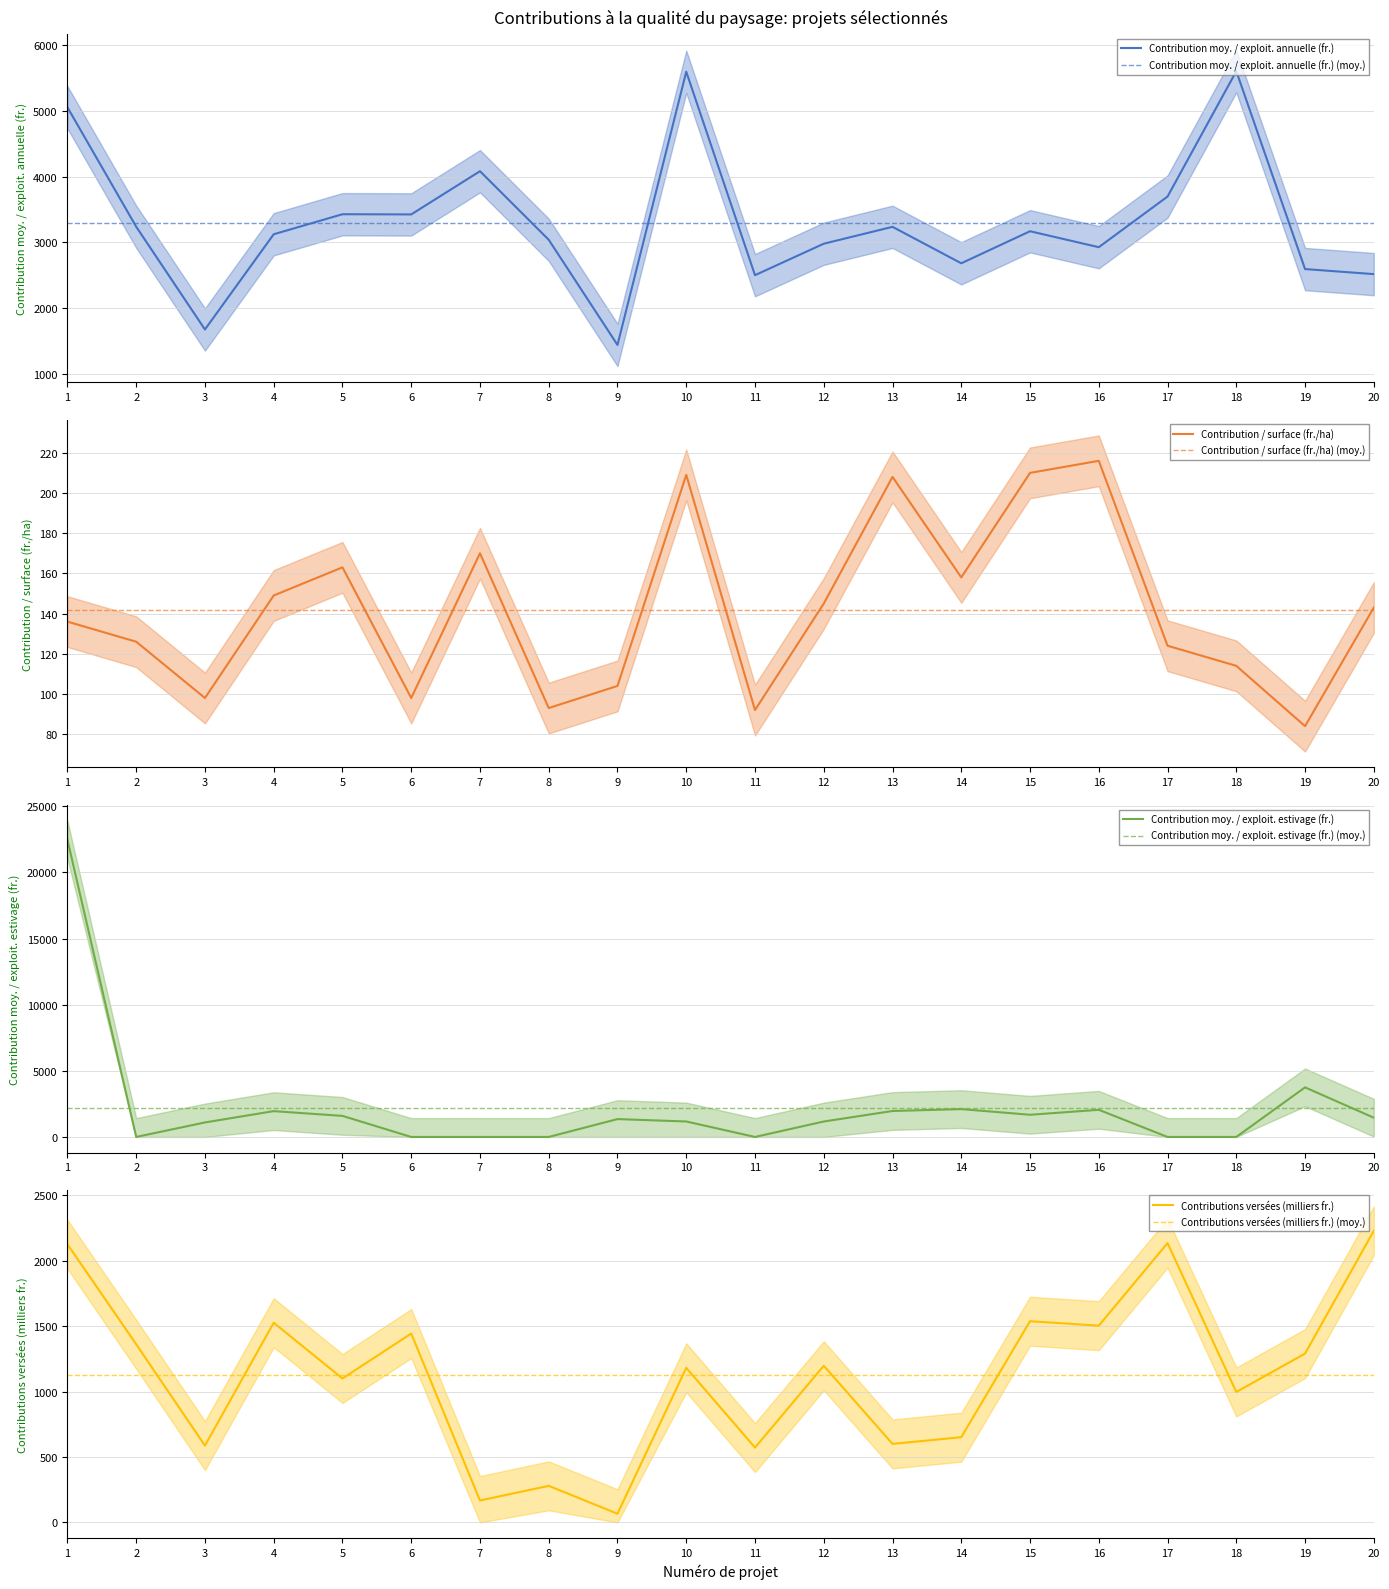

Is the value of Contribution moy. / exploit. annuelle (fr.) at 1 greater than the value of Contribution moy. / exploit. annuelle (fr.) (moy.) at 18?

Yes